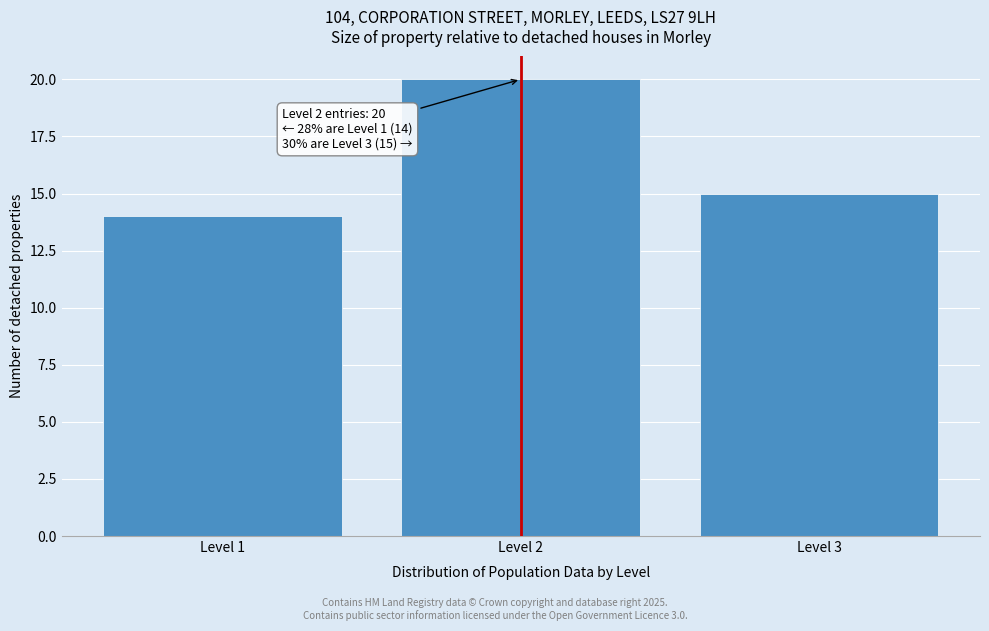

Which range on the x-axis has the tallest bar?

1.5 to 2.5